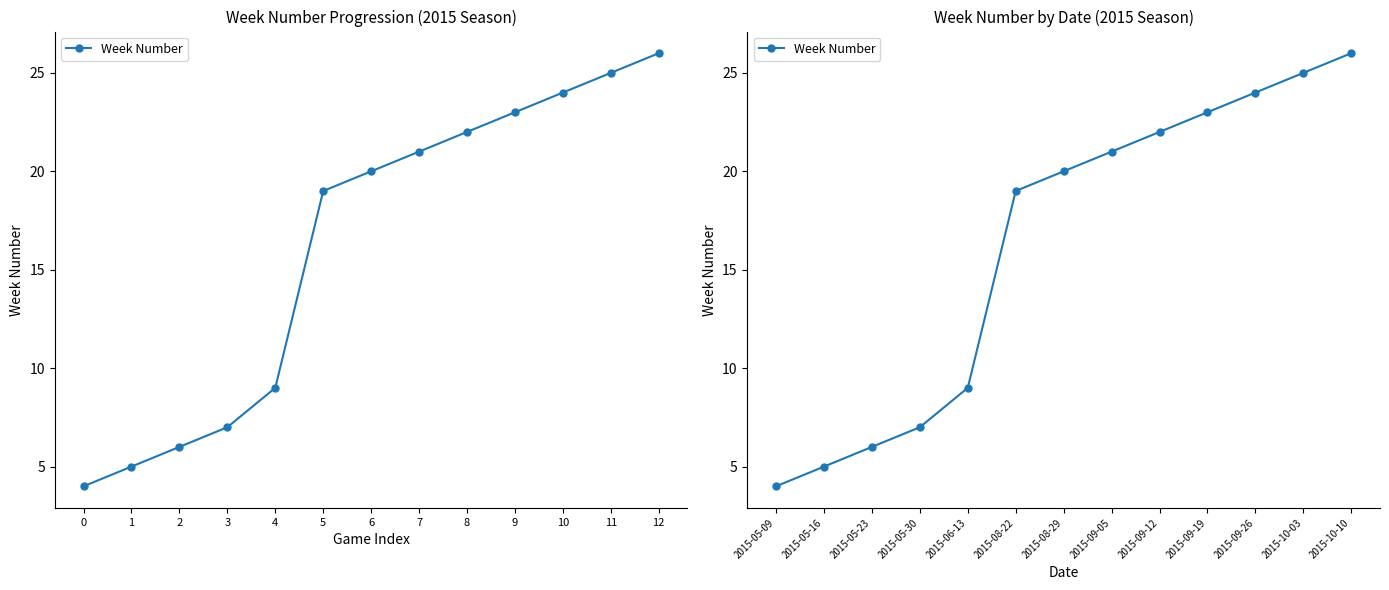

Rank the categories by value from lowest to highest.

2015-05-09, 2015-05-16, 2015-05-23, 2015-05-30, 2015-06-13, 2015-08-22, 2015-08-29, 2015-09-05, 2015-09-12, 2015-09-19, 2015-09-26, 2015-10-03, 2015-10-10